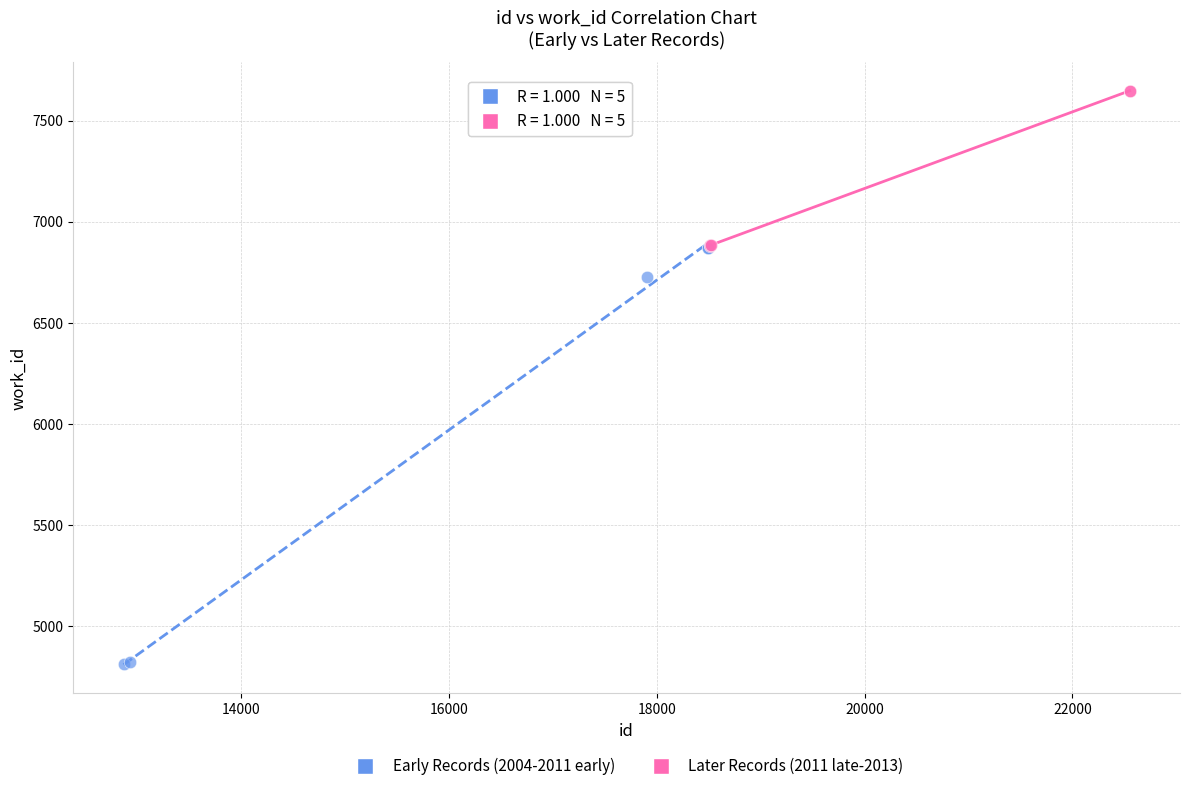

Which series reaches the maximum Y coordinate?

Later Records (2011 late-2013)